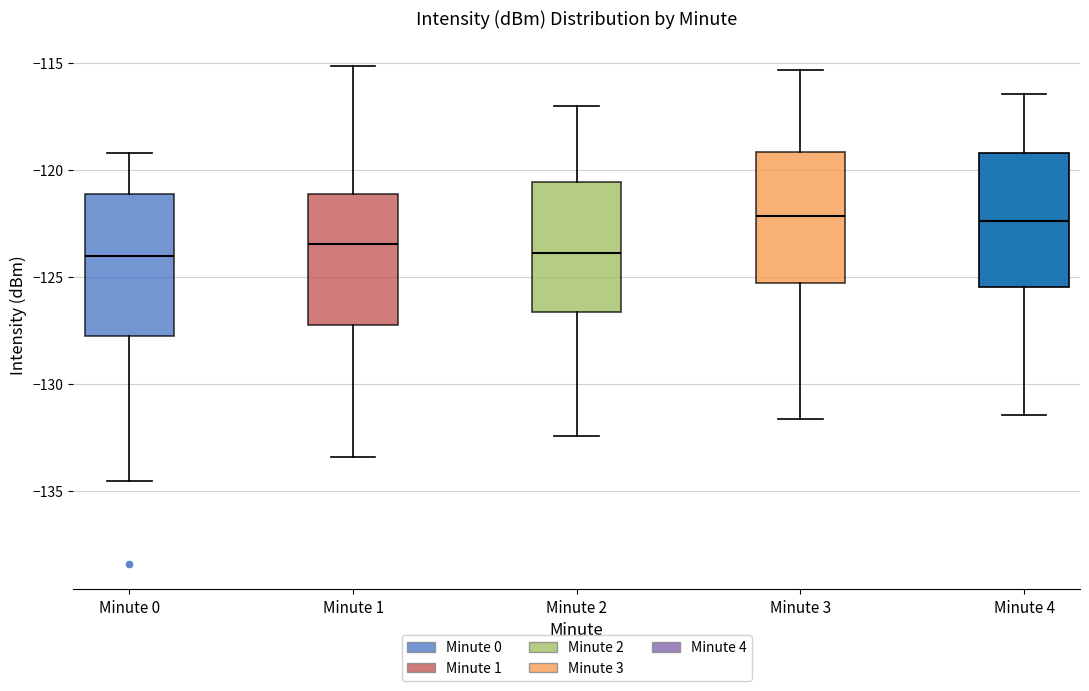

Reading left to right, read every box against the y-axis: the position of its median line, the range the box covers, and the ends of its whiskers. The values are not printed on the chart, so give them approximately, as read against the axis.

Minute 0: median -124.0, box -128.0 to -121.0, whiskers -134.5 to -119.0
Minute 1: median -123.5, box -127.5 to -121.0, whiskers -133.5 to -115.0
Minute 2: median -124.0, box -126.5 to -120.5, whiskers -132.5 to -117.0
Minute 3: median -122.0, box -125.5 to -119.0, whiskers -131.5 to -115.5
Minute 4: median -122.5, box -125.5 to -119.0, whiskers -131.5 to -116.5